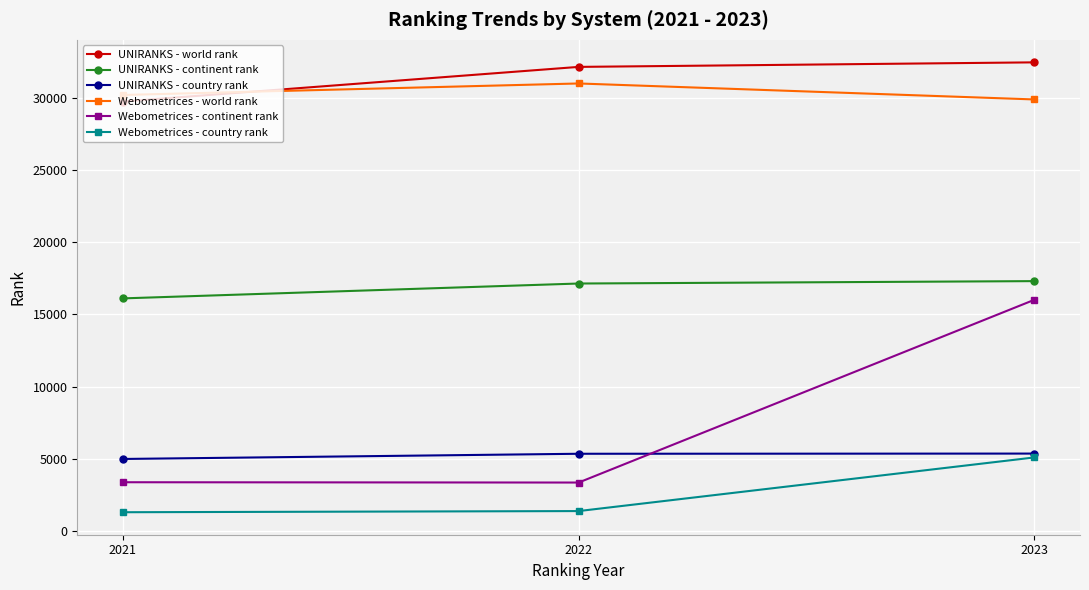

Is this an area chart (filled region under the line)?

No